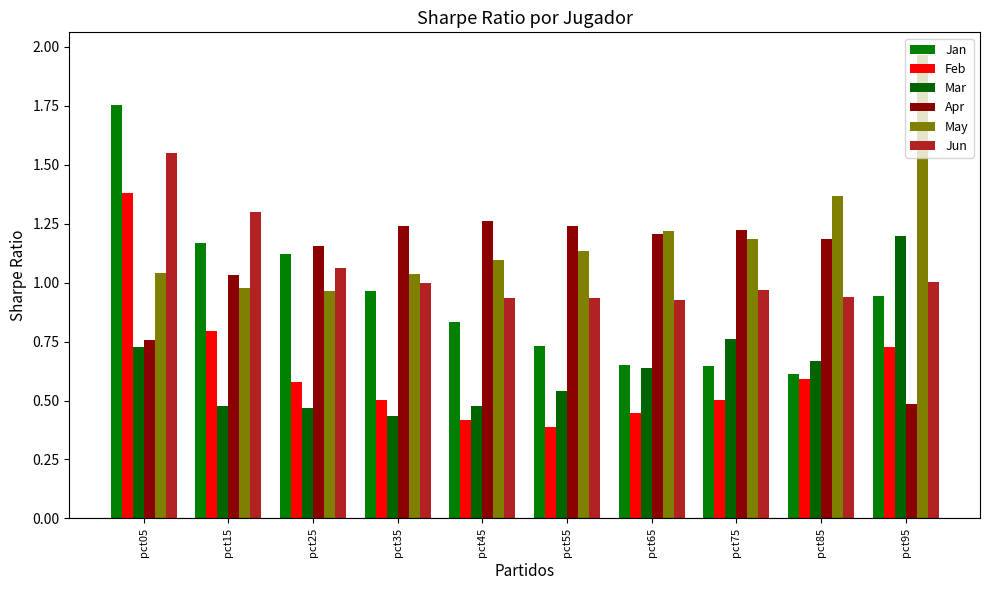

Where does the May series first go above 1?

pct05